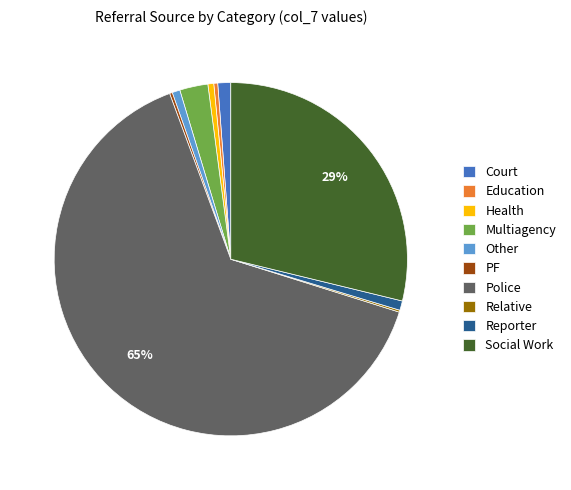

Is there any slice that represents more than half of the pie?

Yes